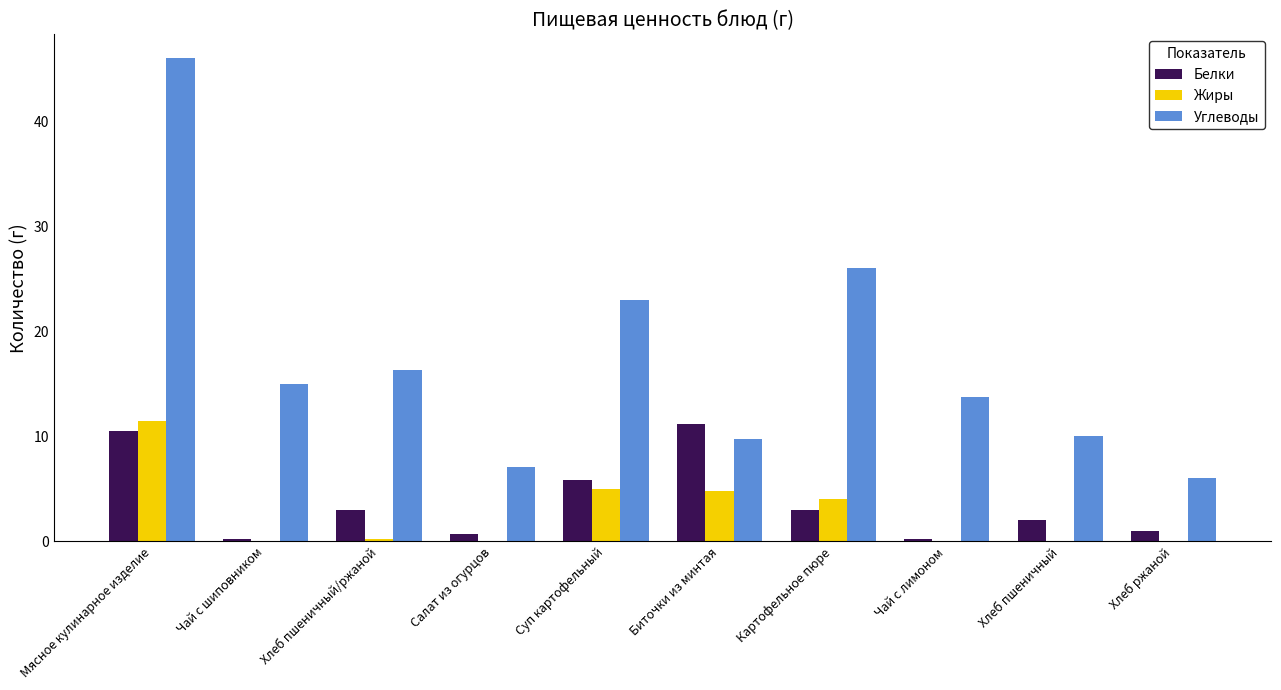

Is it true that Жиры equals 19.5 at Мясное кулинарное изделие?

False